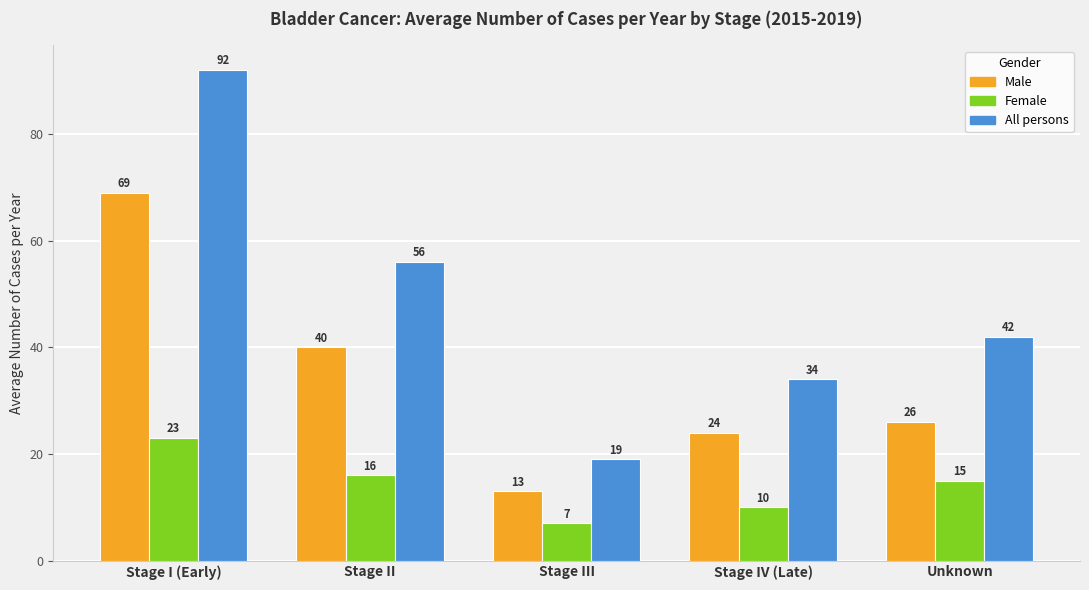

Rank the series by their average value, from lowest to highest.

Female, Male, All persons